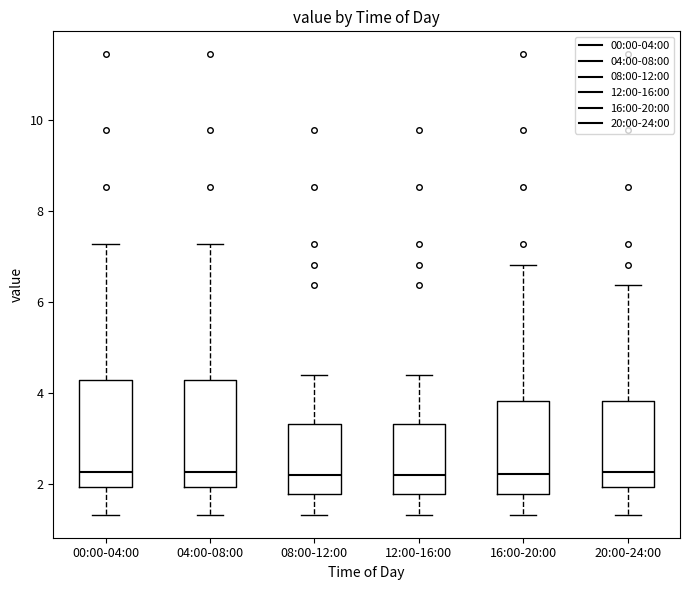

Where is the lower edge of the box for 04:00-08:00 on the y-axis? The values are not printed on the chart, so give them approximately, as read against the axis.

2.0